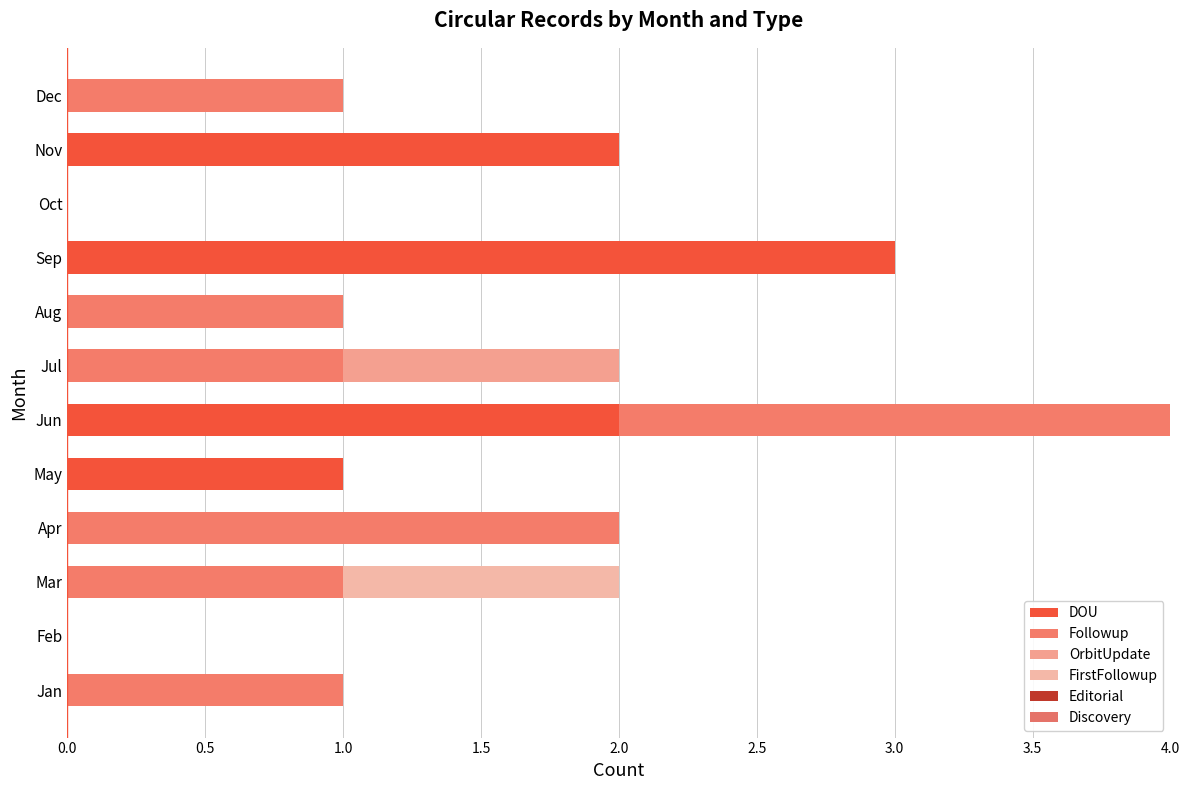

Count the number of data series in this chart.

4